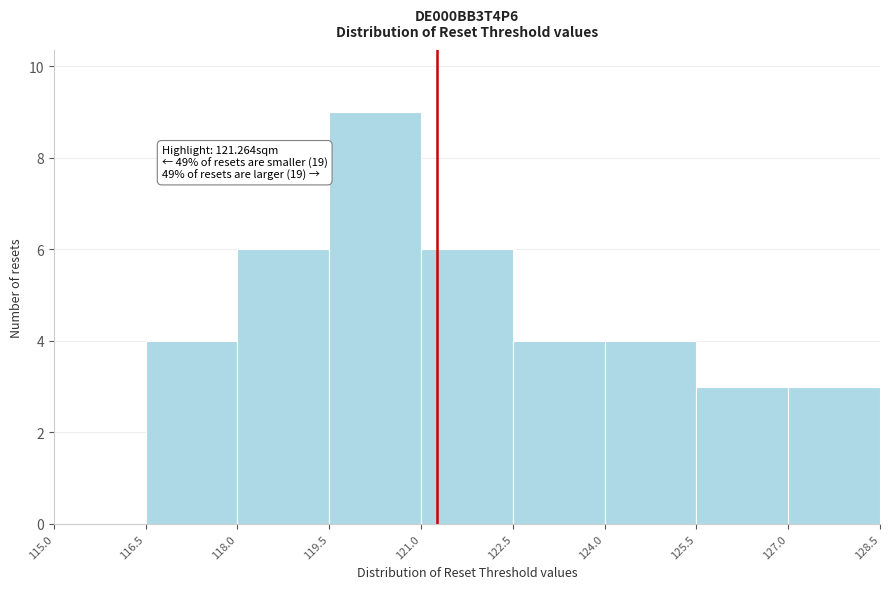

Which range on the x-axis has the tallest bar?

119.5 to 121.0